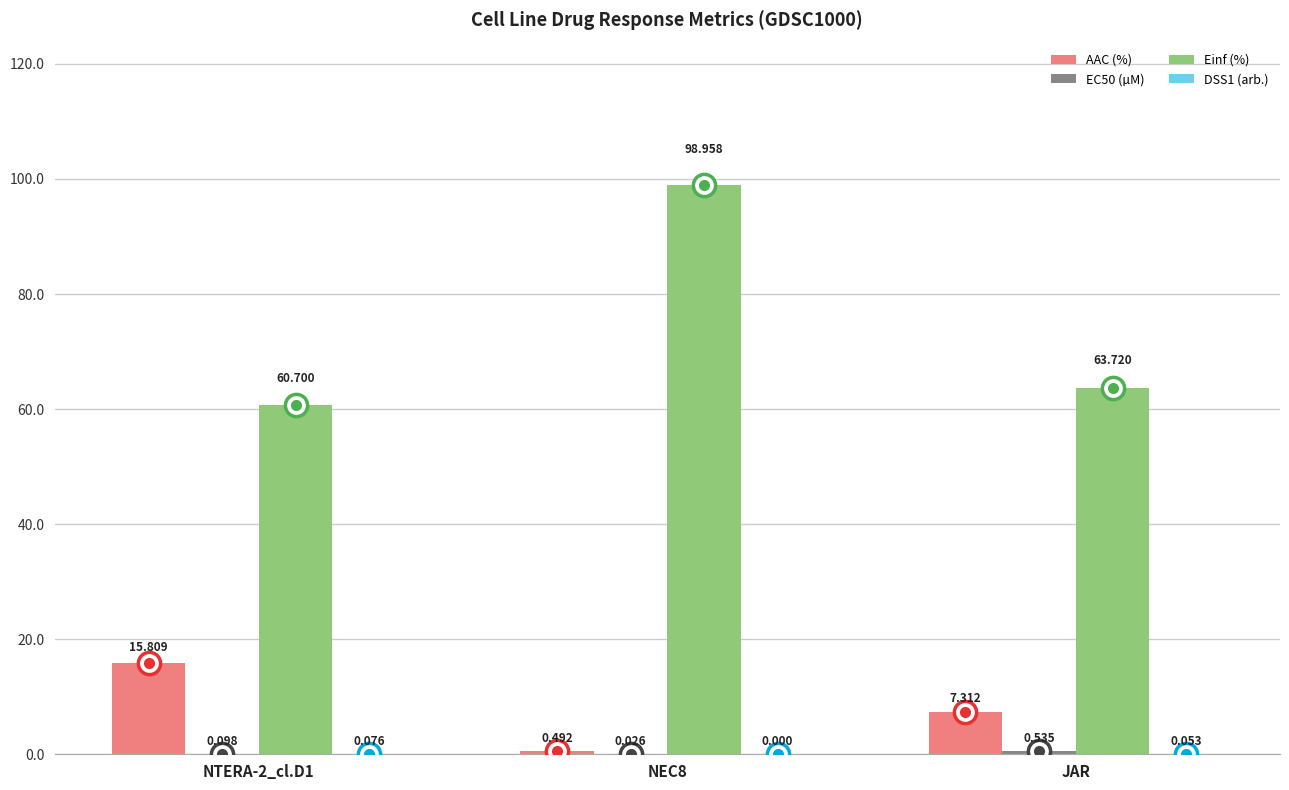

Which series has the largest total across all categories?

Einf (%)